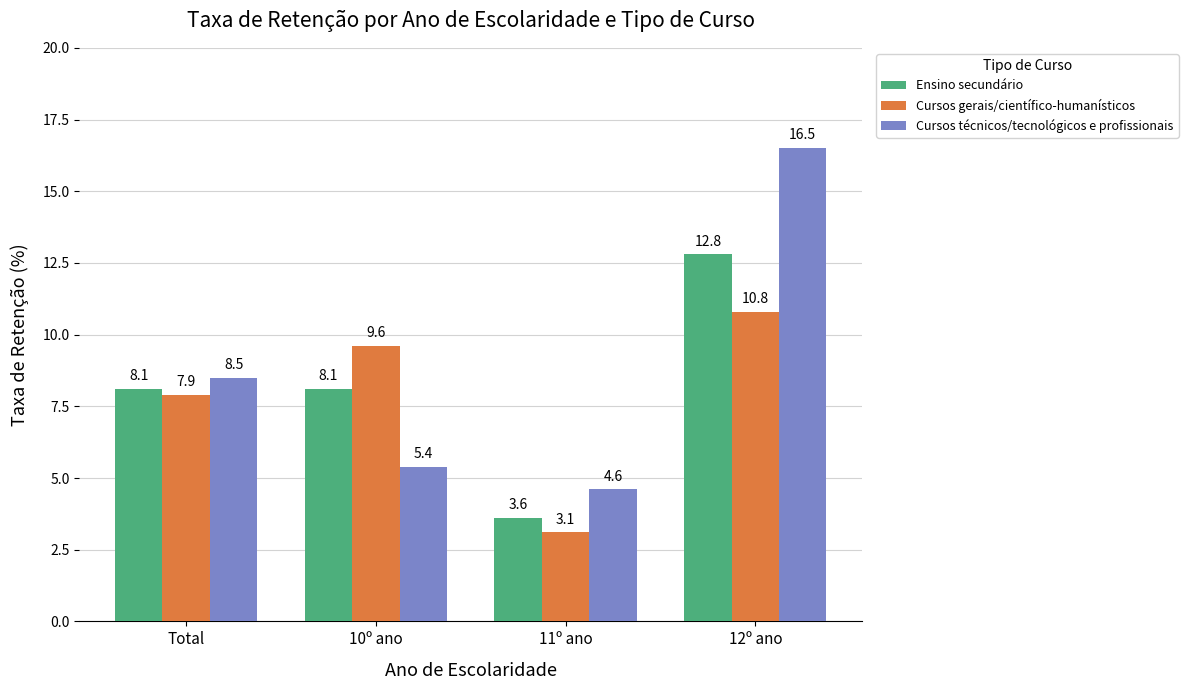

Is it true that Cursos gerais/científico-humanísticos equals 7.9 at Total?

True